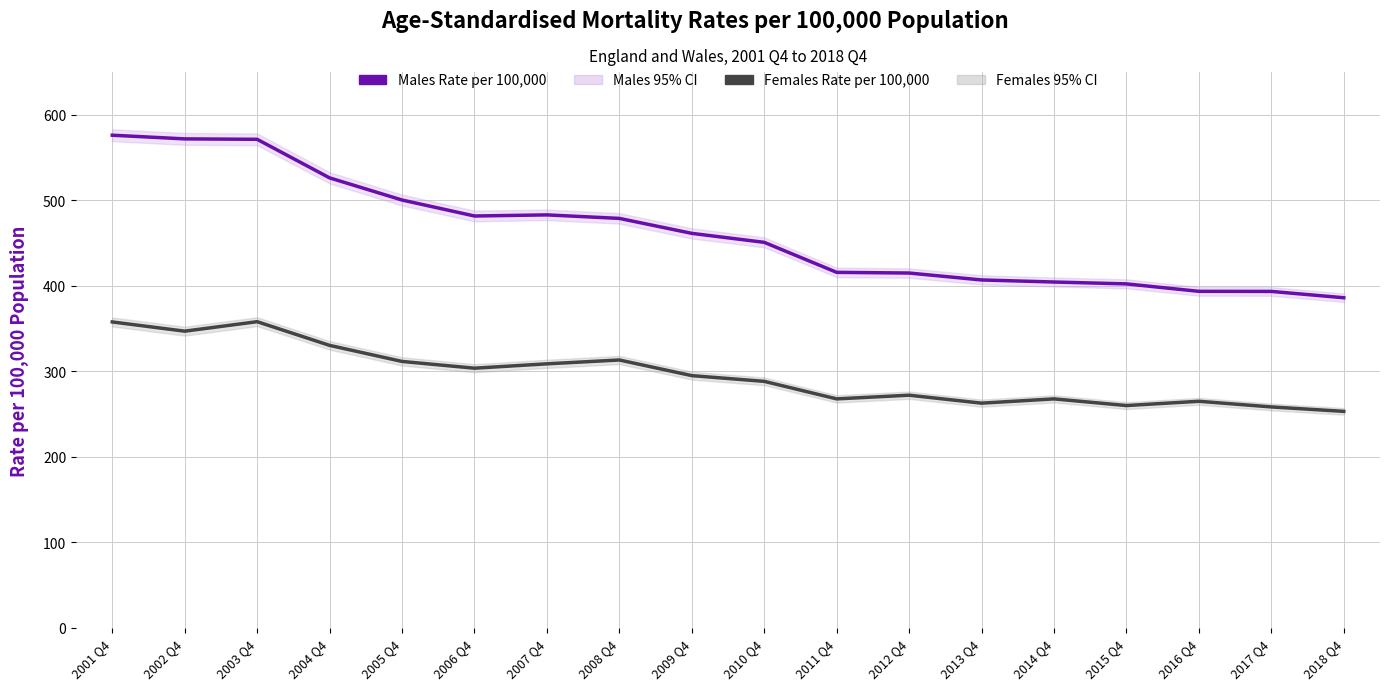

The value of Females Rate per 100,000 at 2010 Q4 is 80.1. True or false?

False